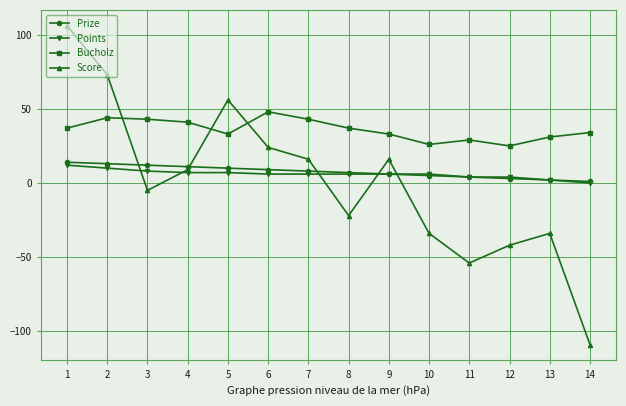

How many interior local valleys does the Bucholz series have?

3